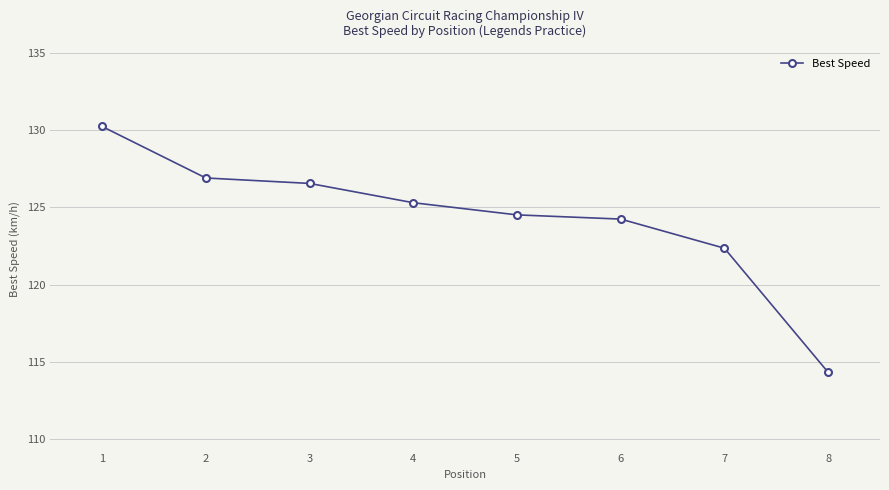

List the labels in order of value, largest first.

1, 2, 3, 4, 5, 6, 7, 8